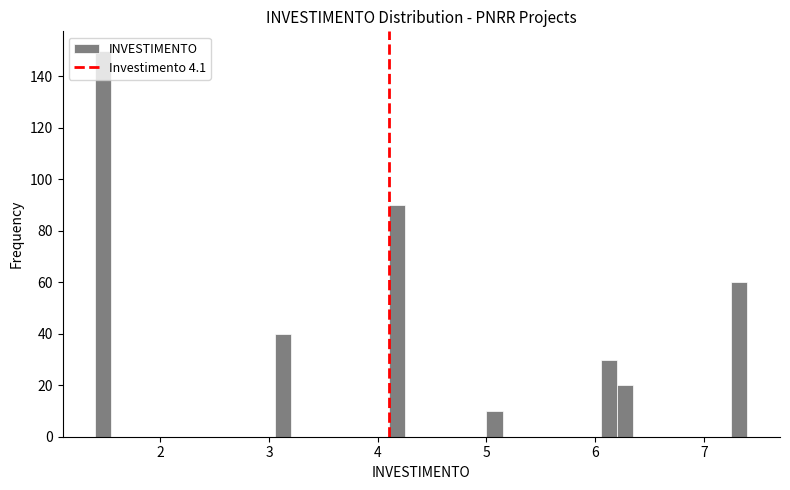

Read against the x-axis, roughly where is the centre of the tallest bar?

1.5